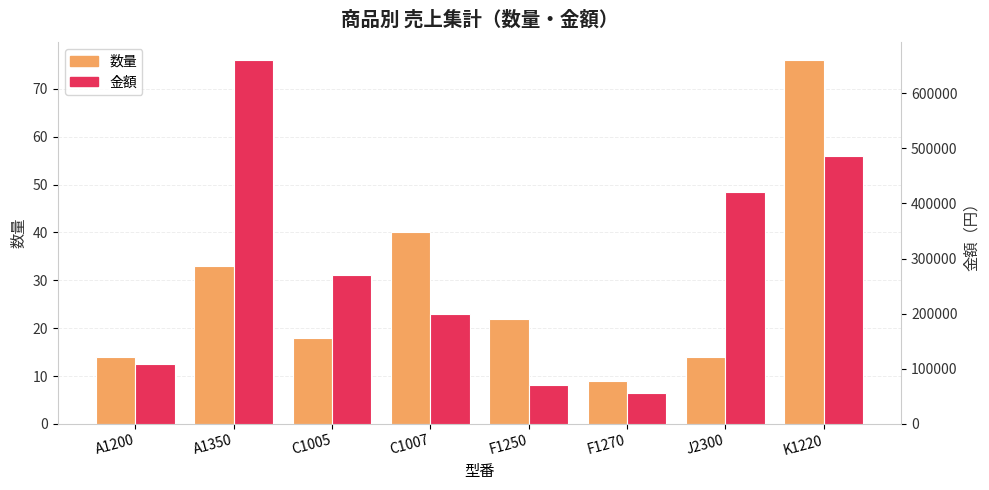

What is the total value across all series at A1200?

109214